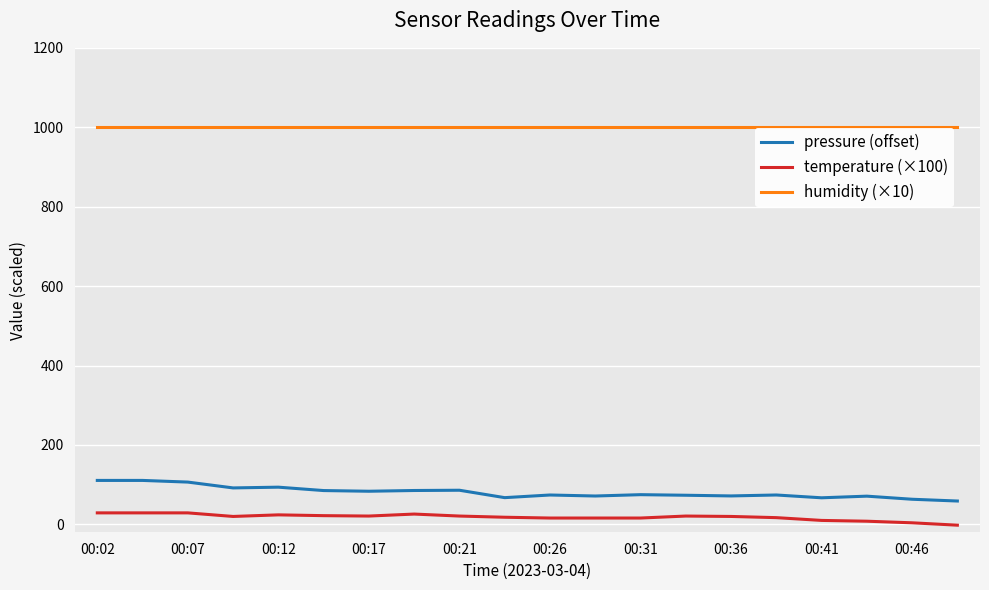

True or false: humidity (×10) and temperature (×100) intersect in this chart.

False